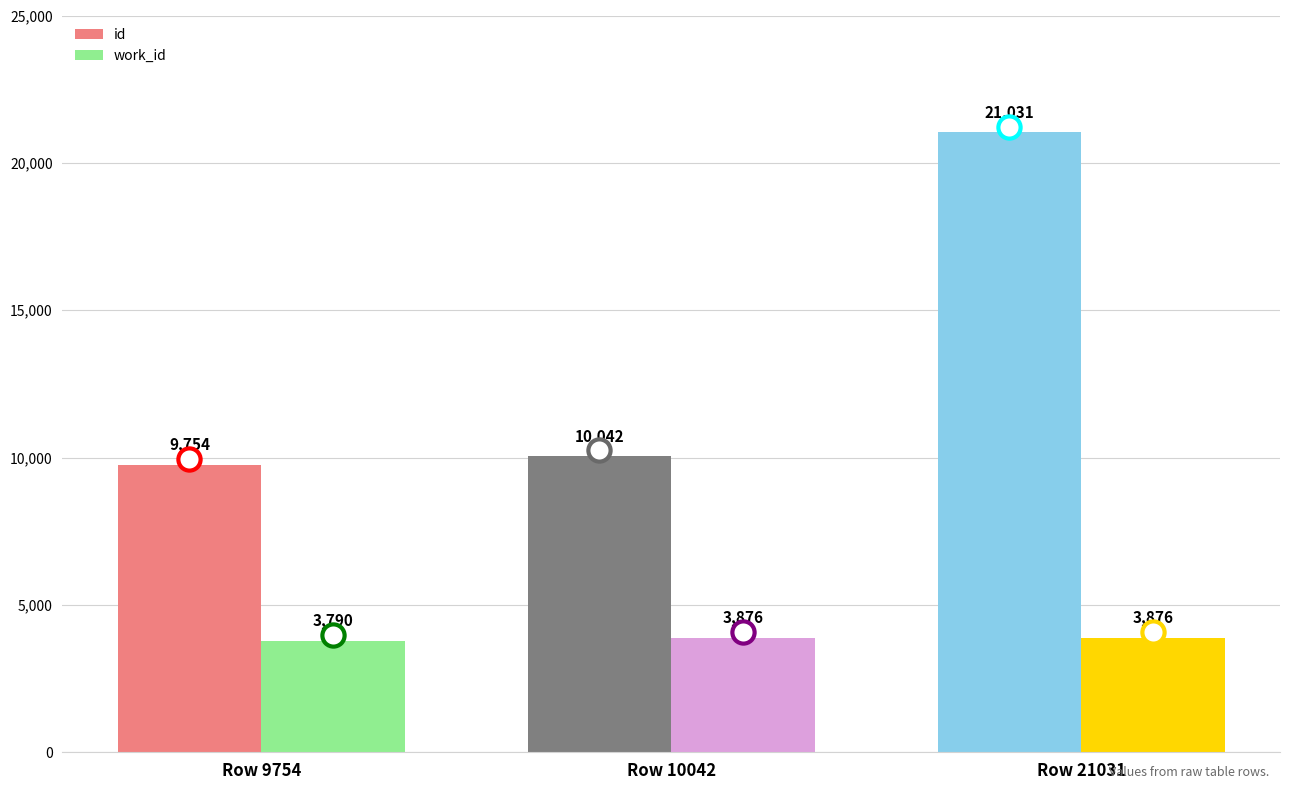

At how many categories does at least one series exceed 13766?

1